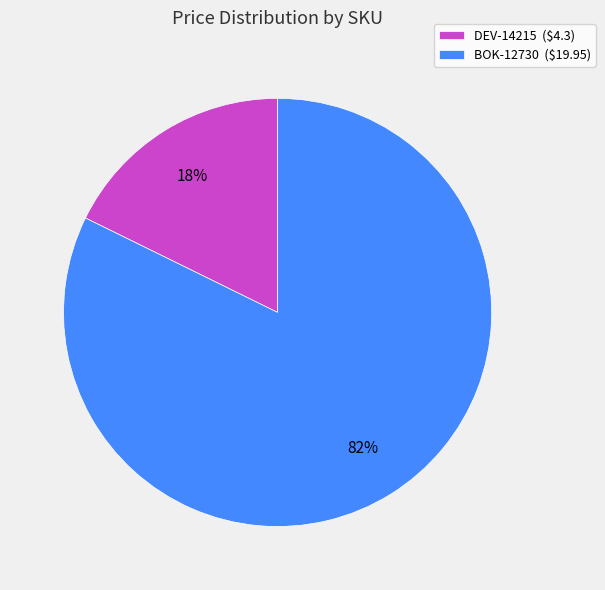

What is the ratio of the value at DEV-14215 to the value at BOK-12730?

0.2